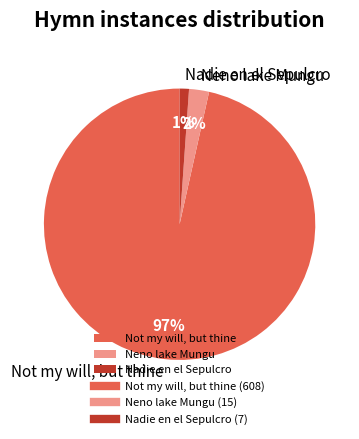

True or false: Nadie en el Sepulcro accounts for 8% of the total.

False